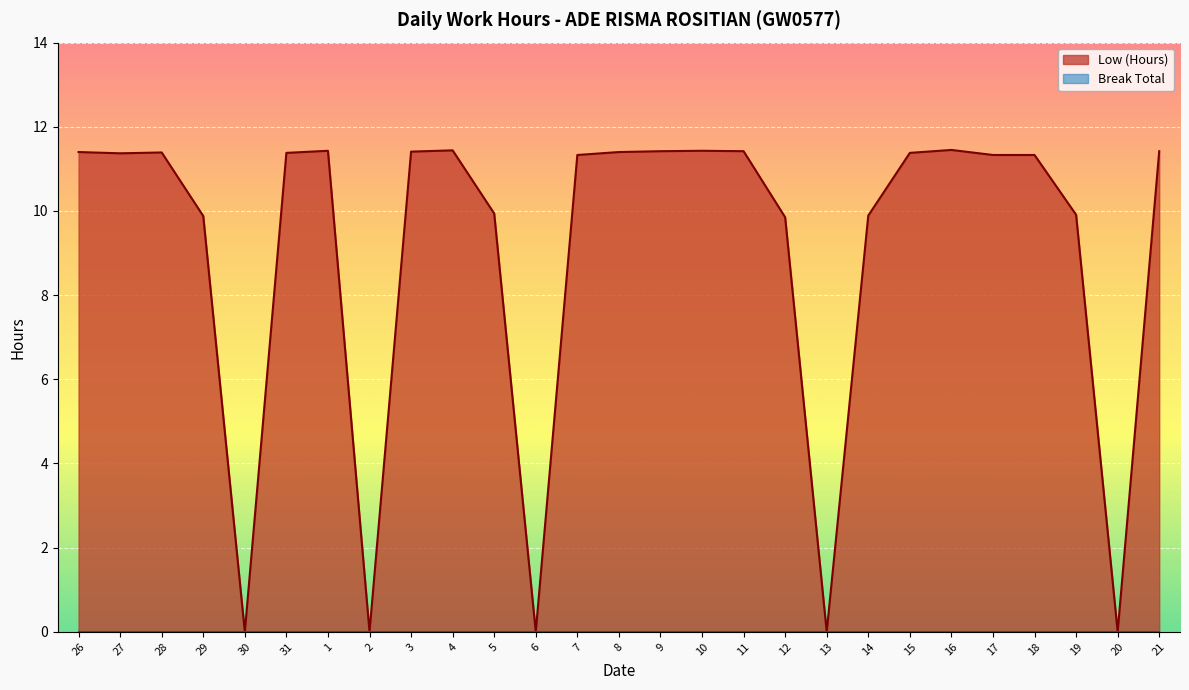

What position from the right is 26?

27